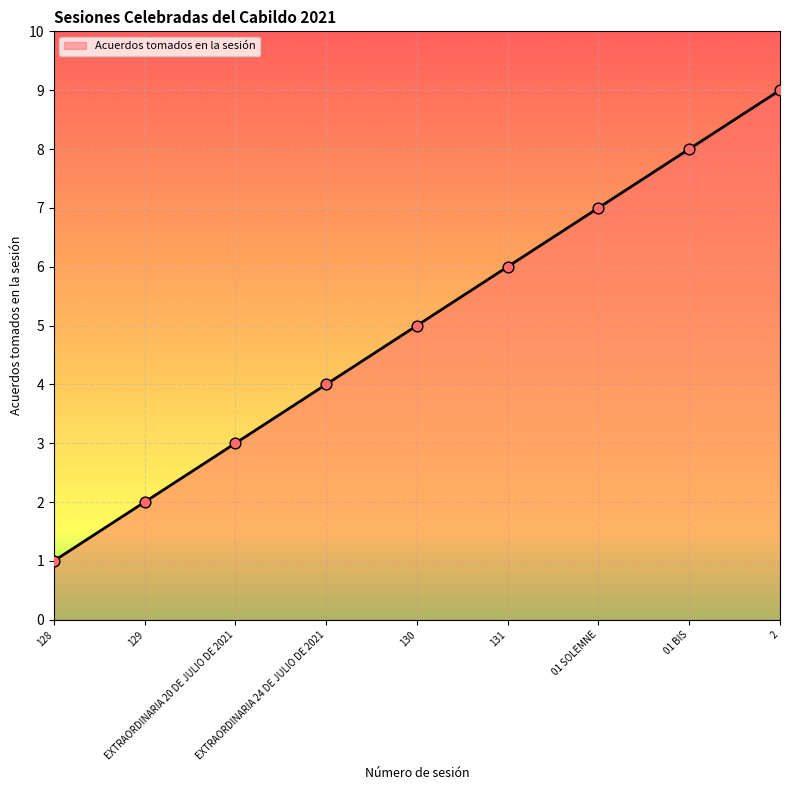

Approximately how many times larger is the value at 128 compared to 01 BIS?

0.1